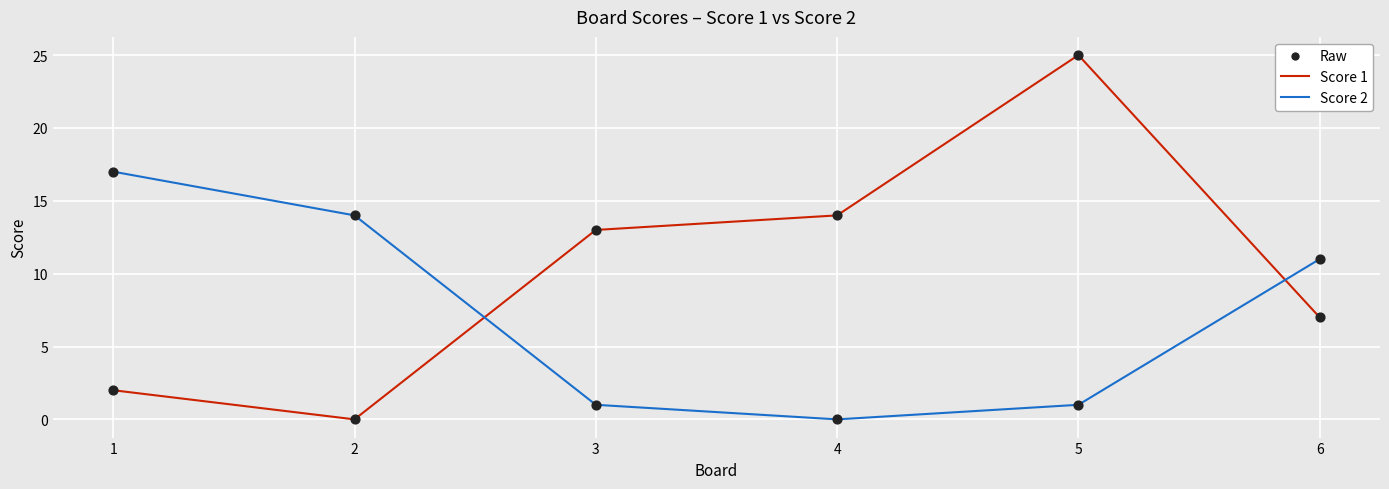

Which series has the largest range (max minus min)?

Score 1